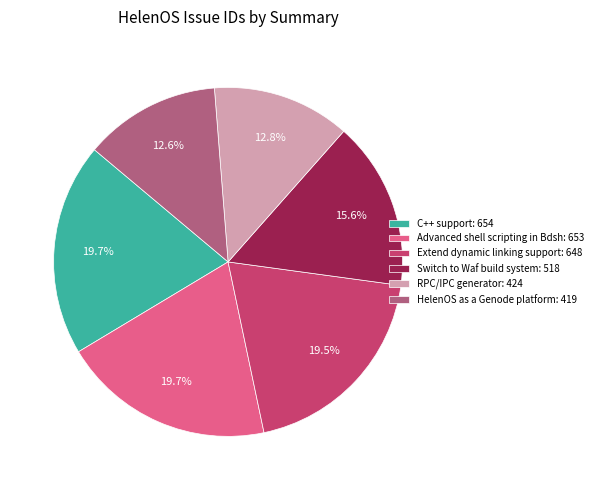

What is the ratio of the value at C++ support to the value at Switch to Waf build system?

1.3